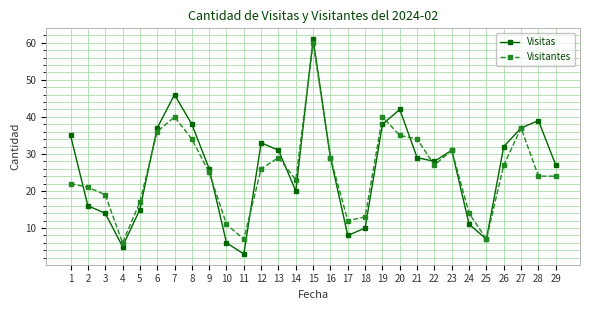

Which series has the largest range (max minus min)?

Visitas